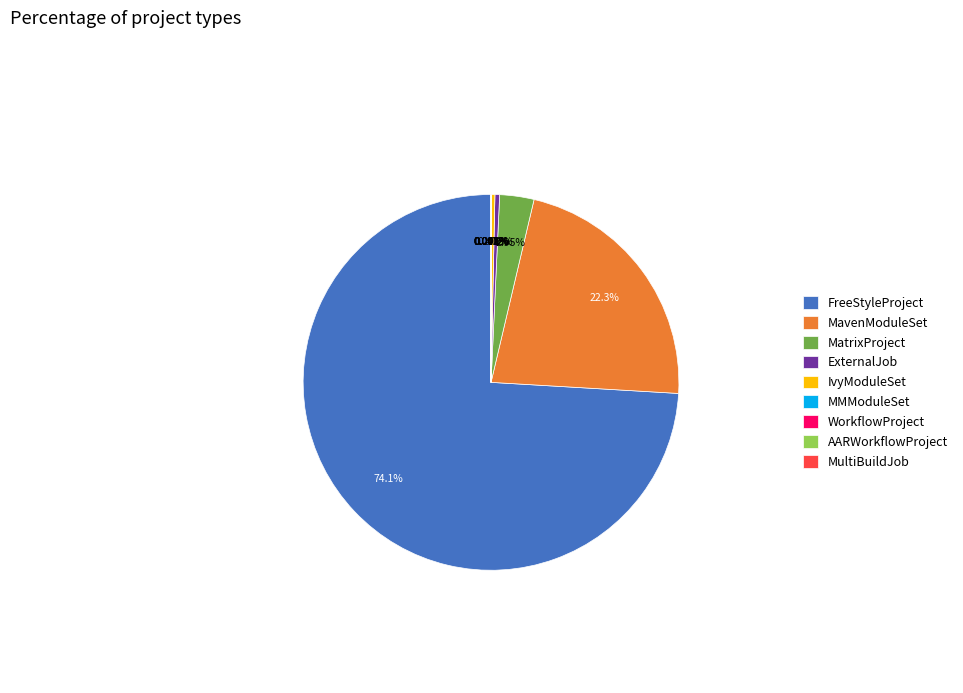

To the nearest percent, what is the difference between the MavenModuleSet and ExternalJob slice percentages?

22%